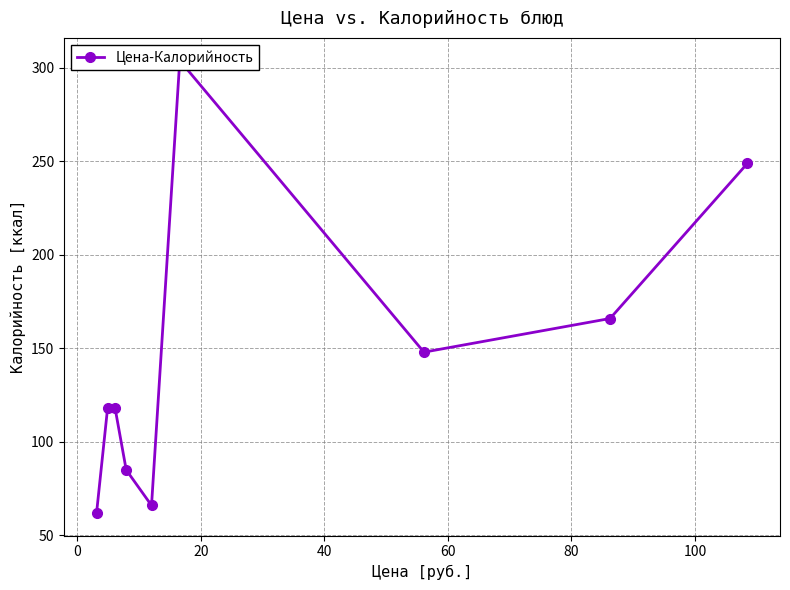

What is the smallest value displayed?

62